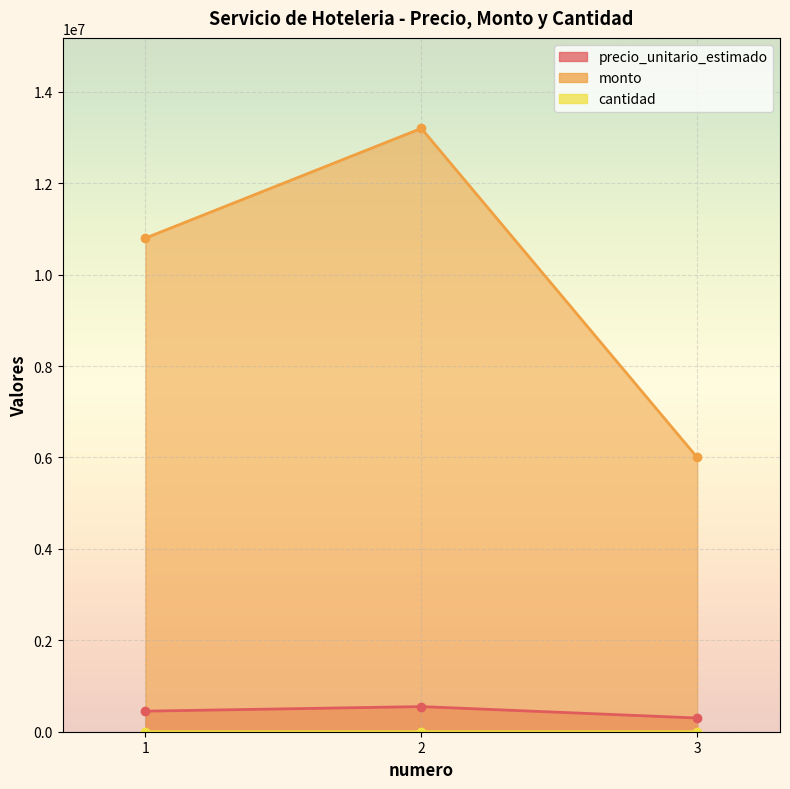

Rank the categories by precio_unitario_estimado value from highest to lowest.

2, 1, 3